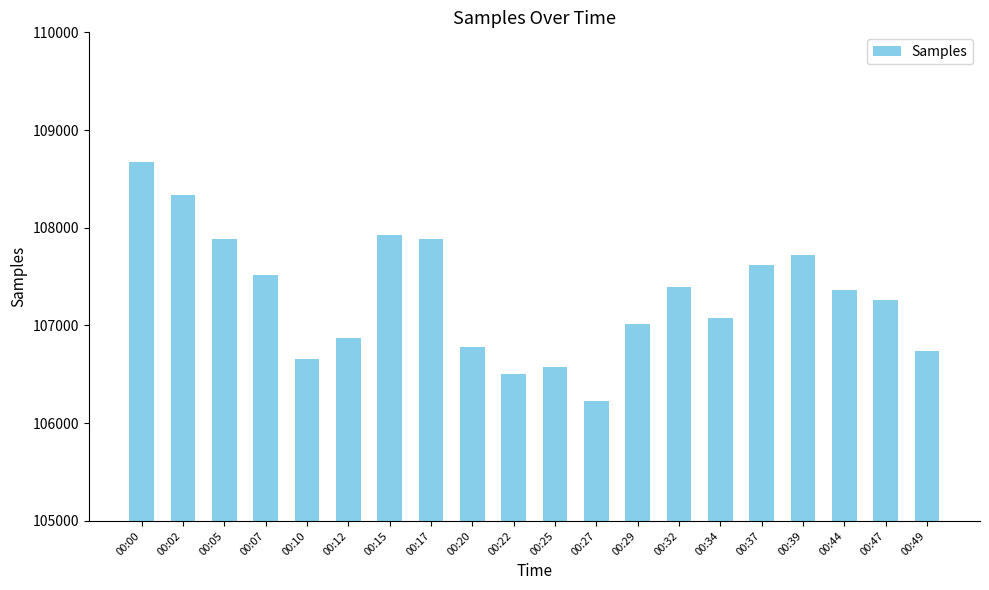

What is the difference between the maximum and minimum values?

2445